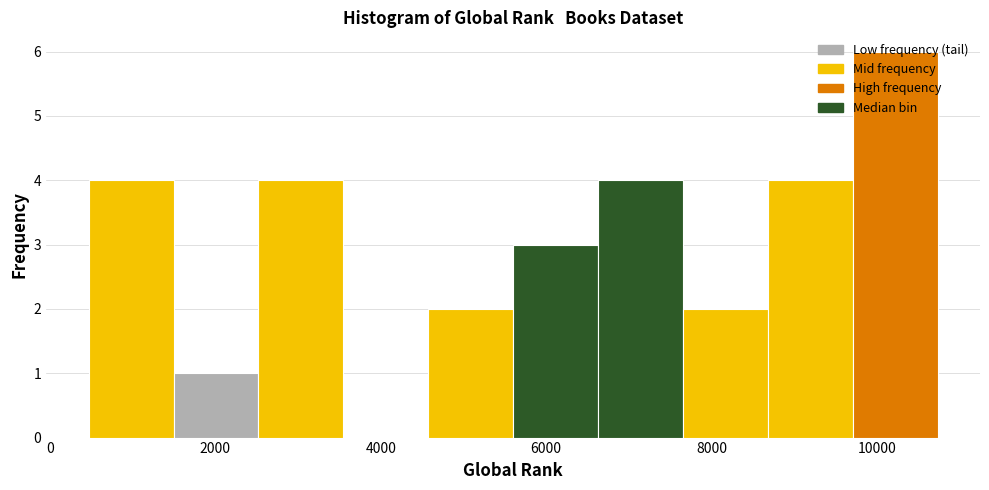

Reading left to right, transcribe this chart: for each bar, give the range it covers on the x-axis and its height. Neither the bar edges nor the heights are printed on the chart, so give them approximately, as read against the axes.

400 to 1400: 4
1400 to 2600: 1
2600 to 3600: 4
3600 to 4600: 0
4600 to 5600: 2
5600 to 6600: 3
6600 to 7600: 4
7600 to 8600: 2
8600 to 9800: 4
9800 to 10800: 6